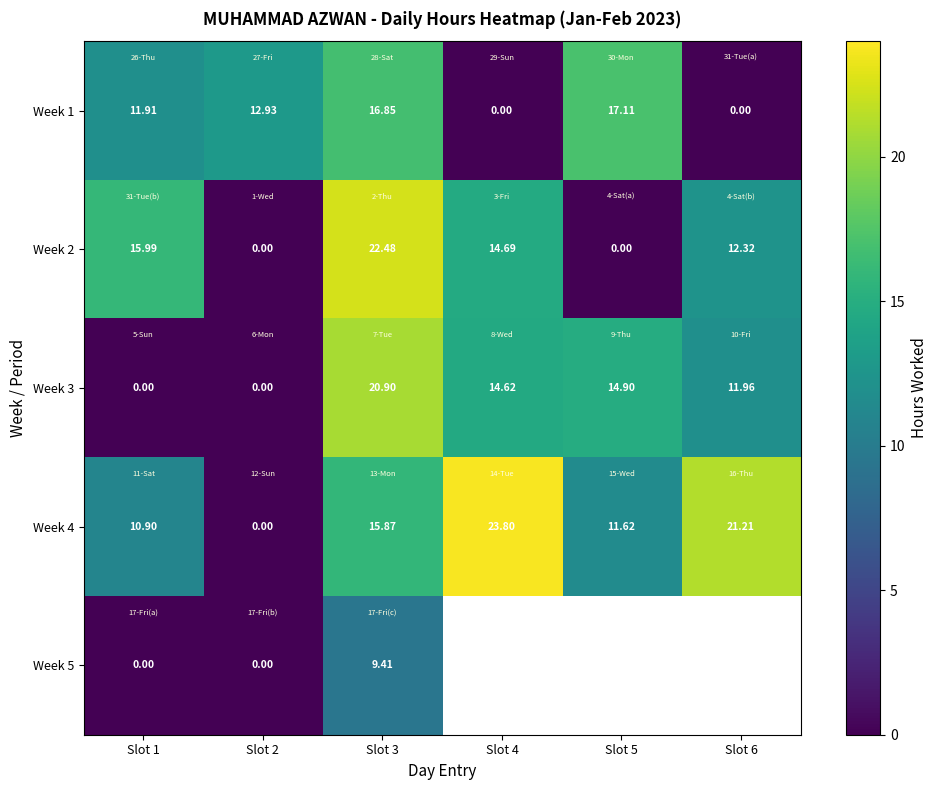

At which label does Week 1 first exceed 12?

Slot 2